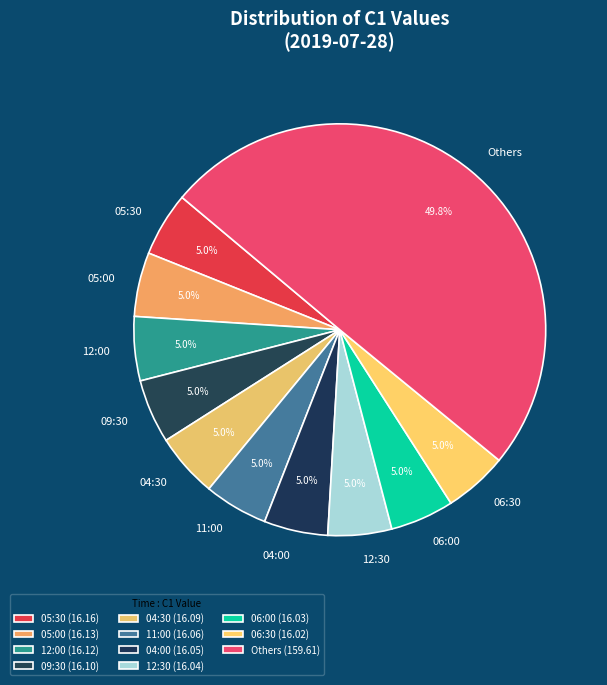

Approximately how many times larger is the value at Others compared to 06:30?

10.0